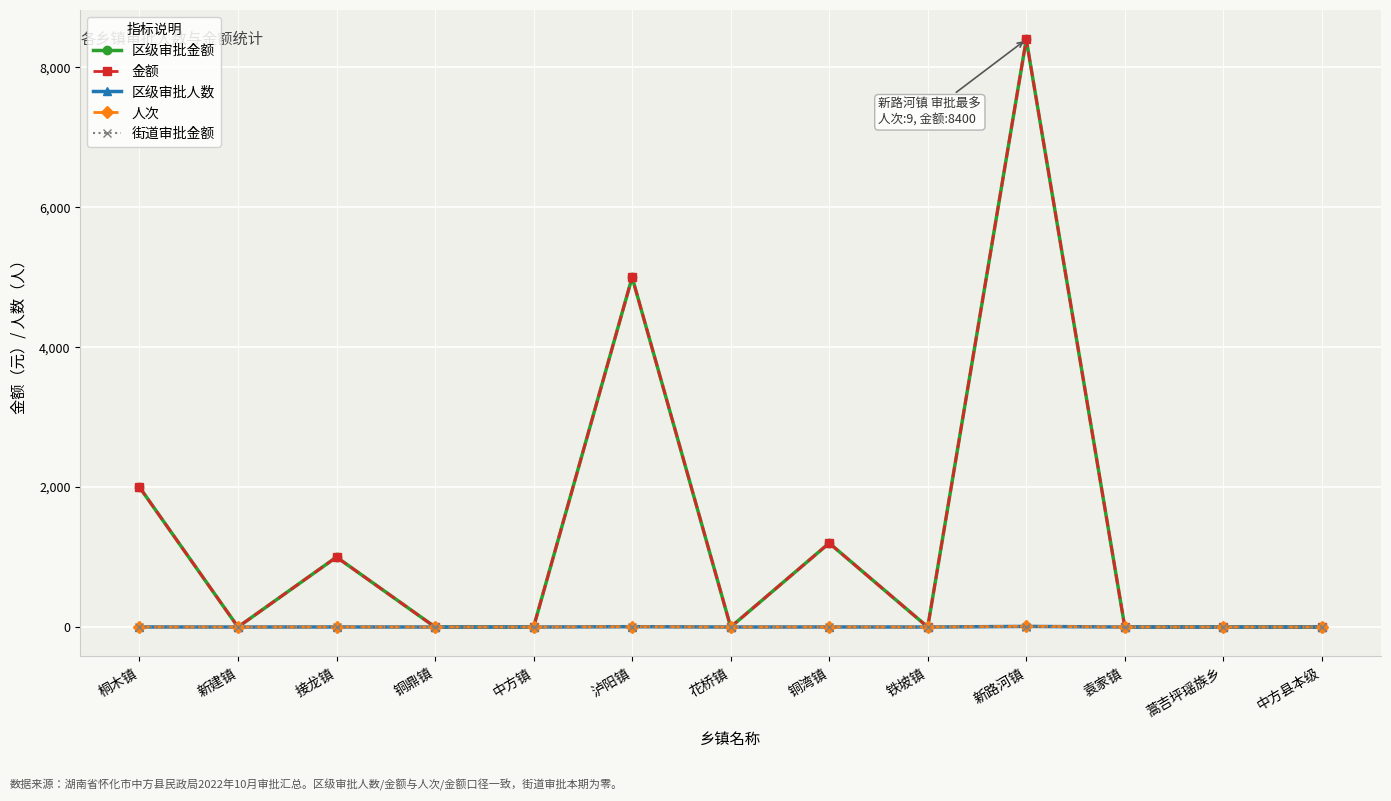

Which series has the largest range (max minus min)?

区级审批金额